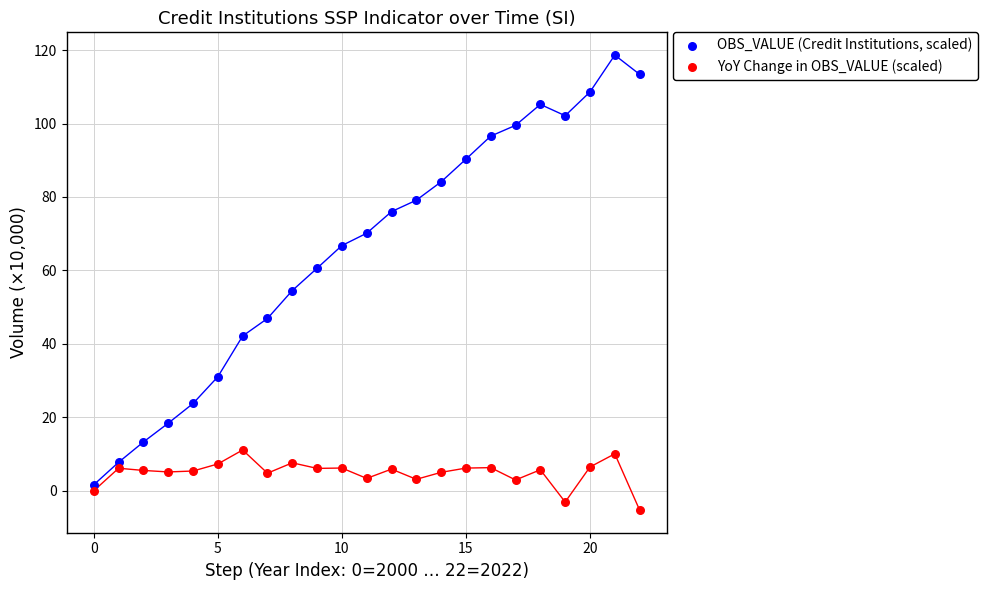

Which series reaches the minimum Y coordinate?

YoY Change in OBS_VALUE (scaled)